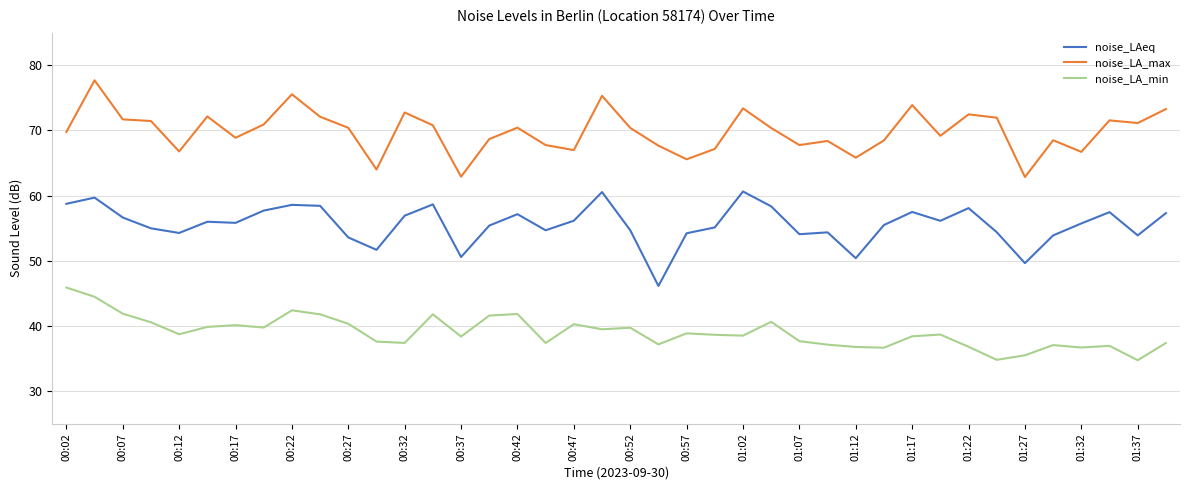

True or false: noise_LA_max and noise_LAeq cross at least once.

False